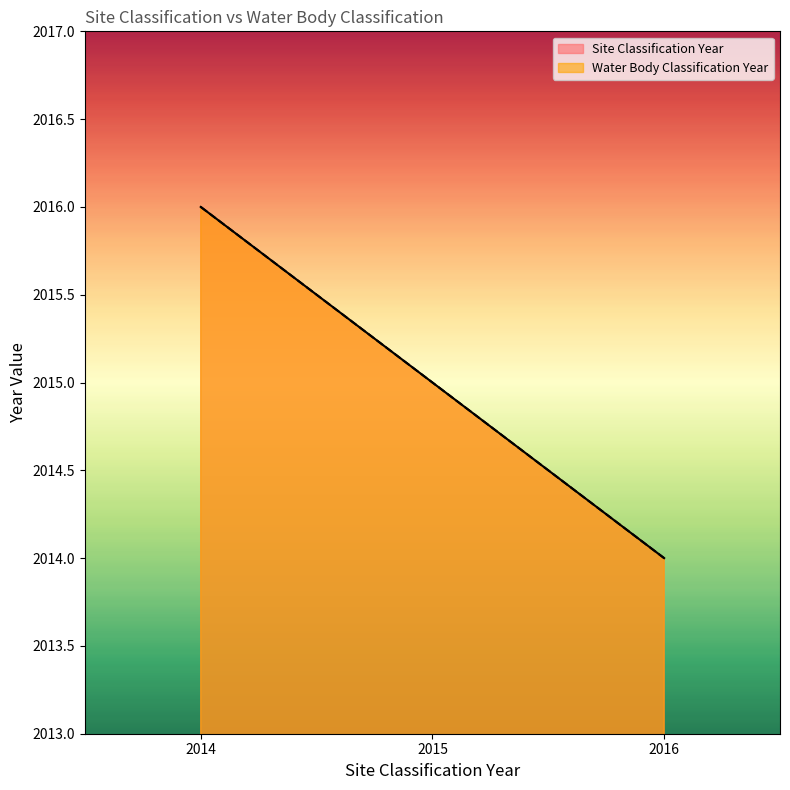

List the labels in order of Site Classification Year value, smallest first.

2016, 2015, 2014